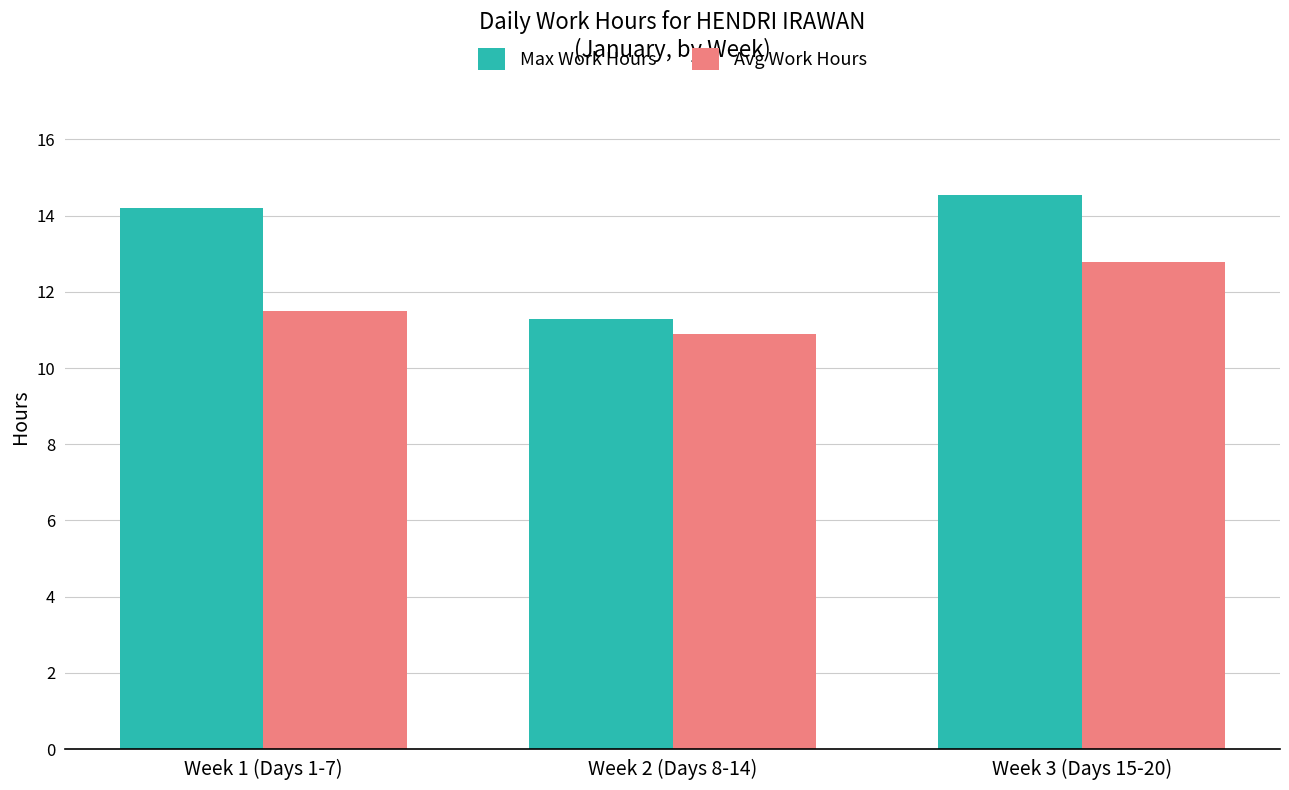

Read the Avg Work Hours value at Week 2 (Days 8-14).

10.9